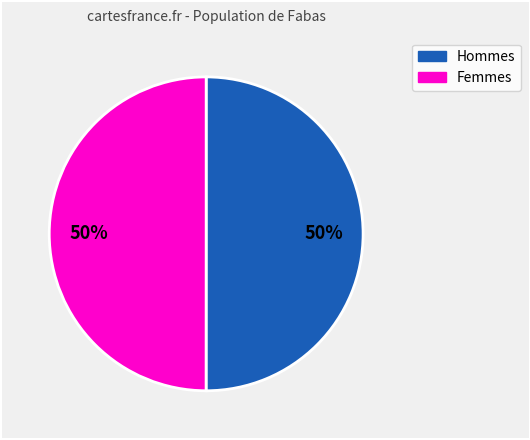

Count the number of slices in the pie.

2